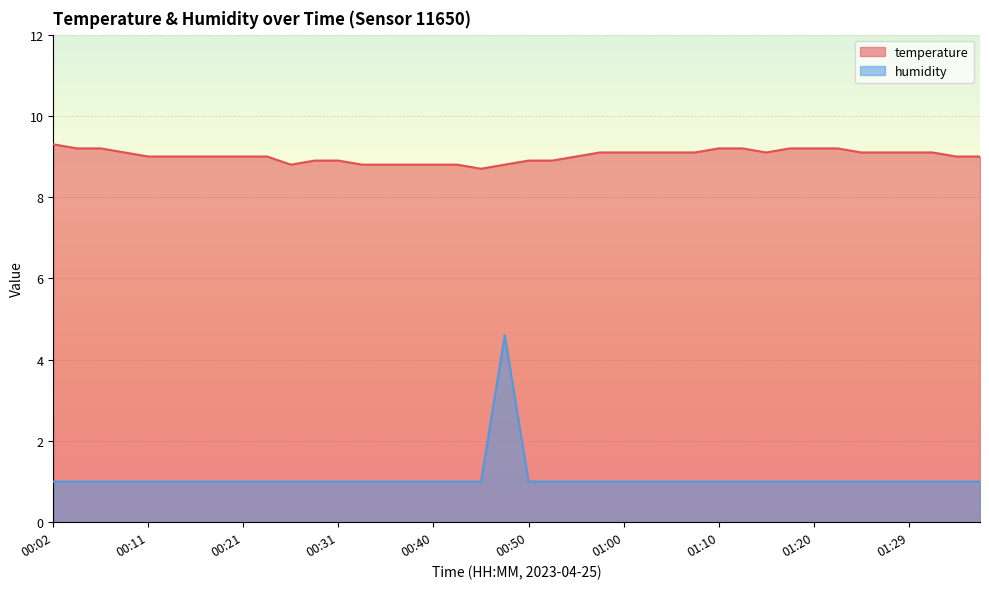

Count the number of data series in this chart.

2